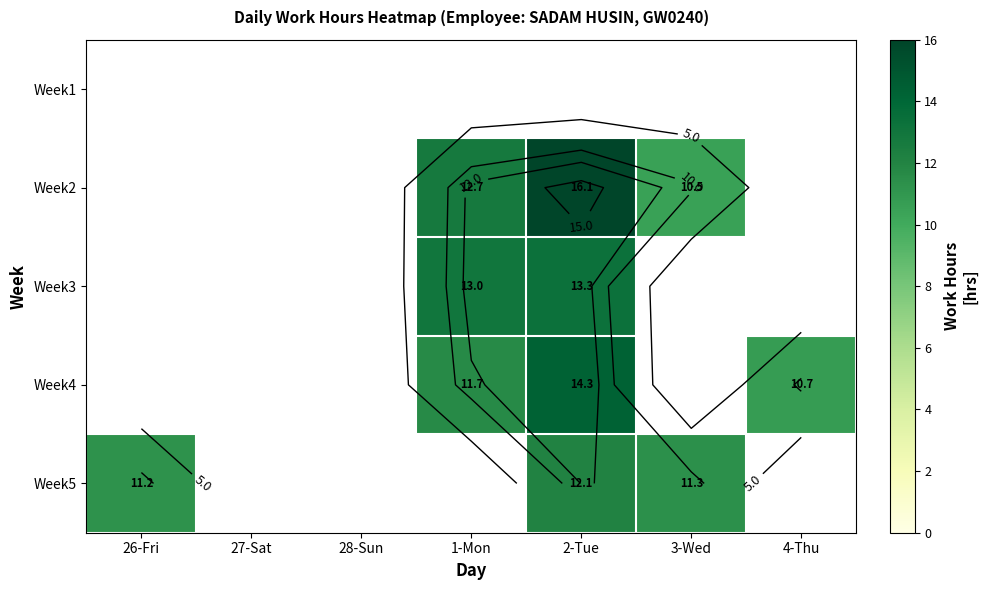

How many positive values does the Week2 series have?

3